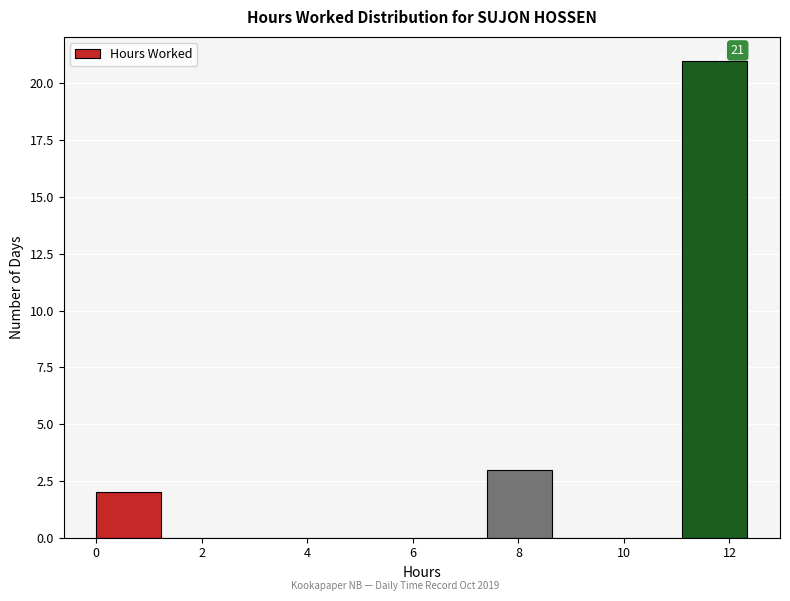

Over which range of the x-axis is the bar tallest?

11.2 to 12.4